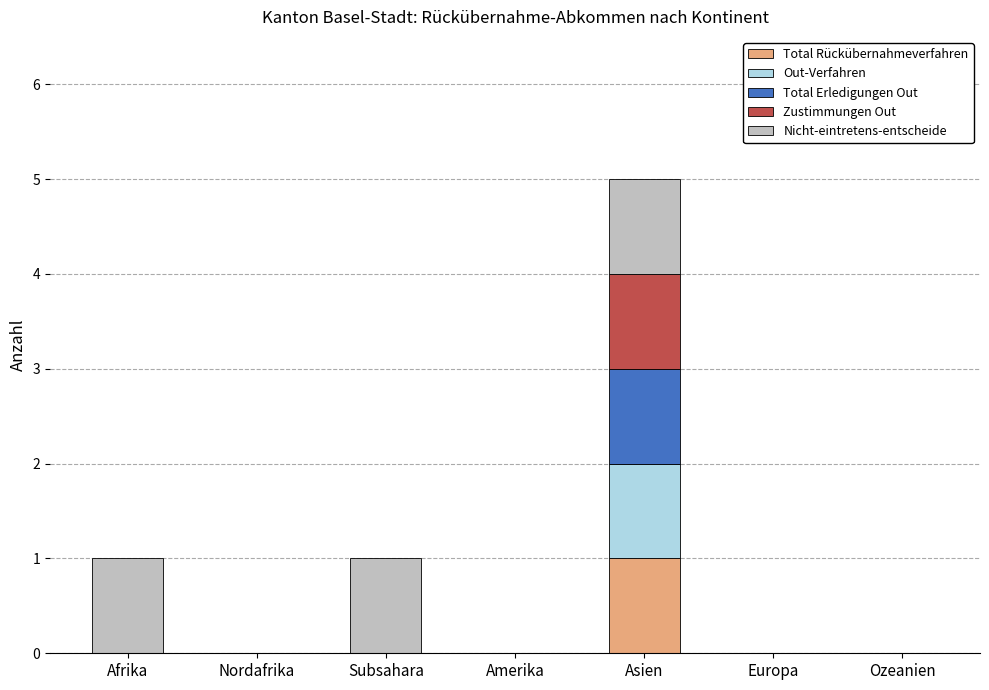

How many data points does each series have?

7